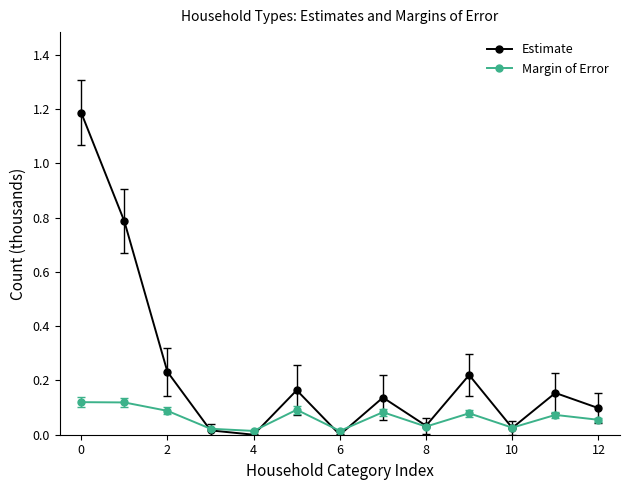

How many lines are shown in the chart?

2